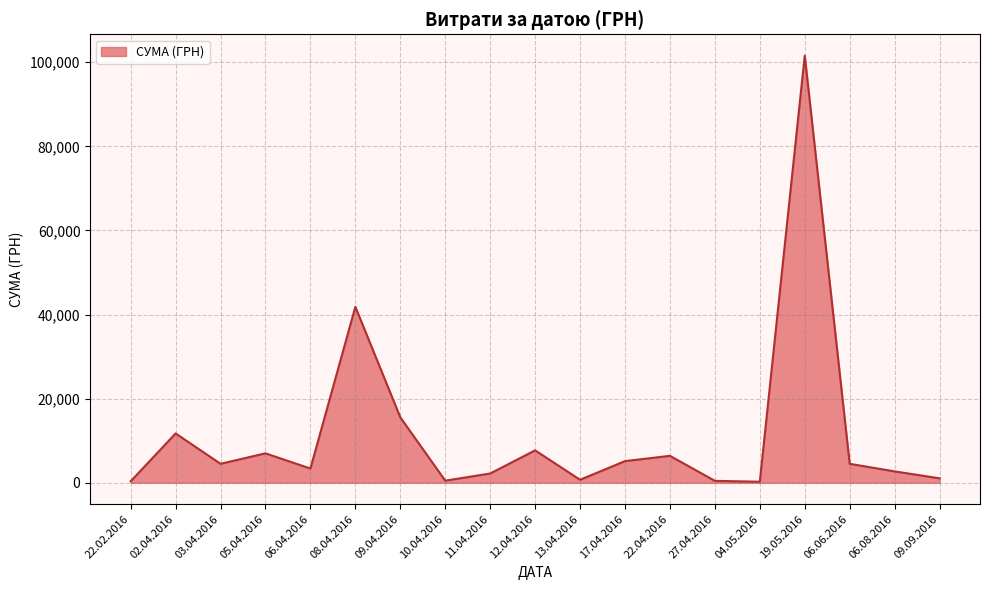

Between 12.04.2016 and 06.06.2016, which is larger?

12.04.2016